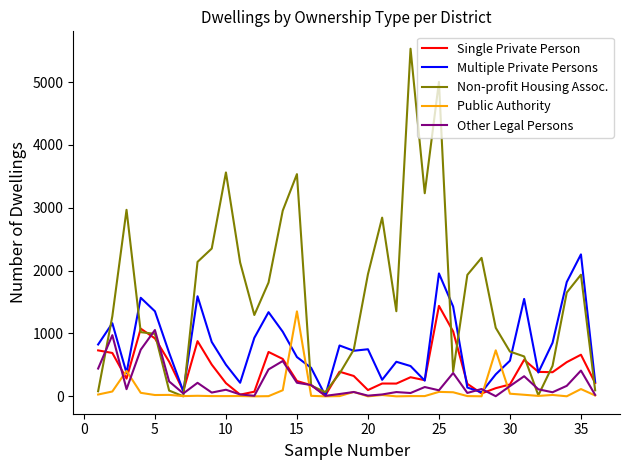

Which series has the largest total across all categories?

Non-profit Housing Assoc.